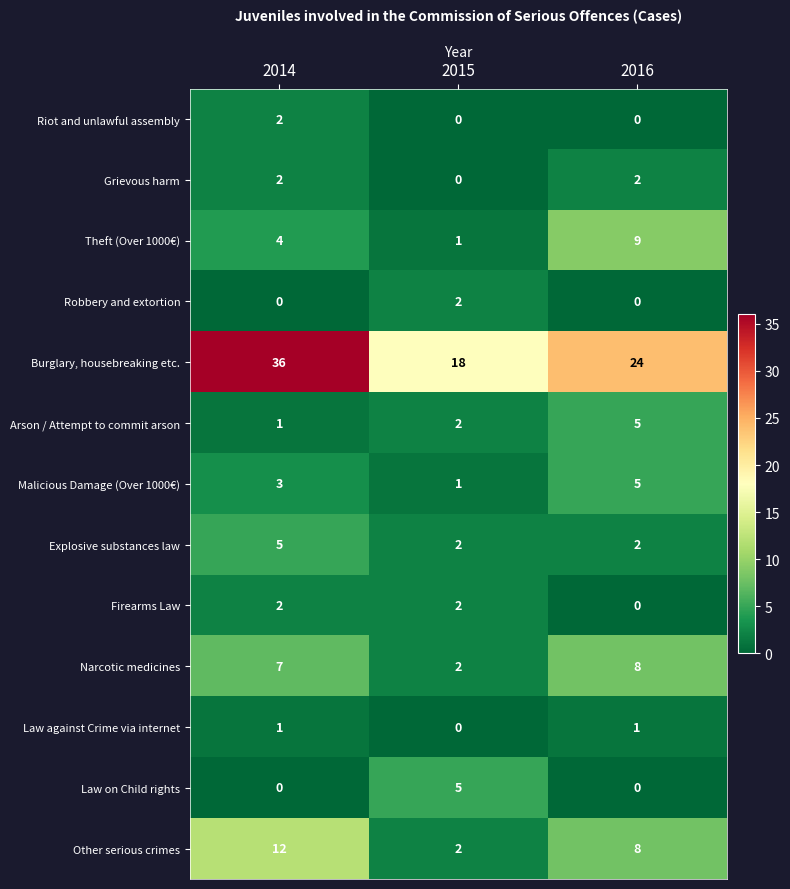

What is the sum of all Firearms Law values?

4